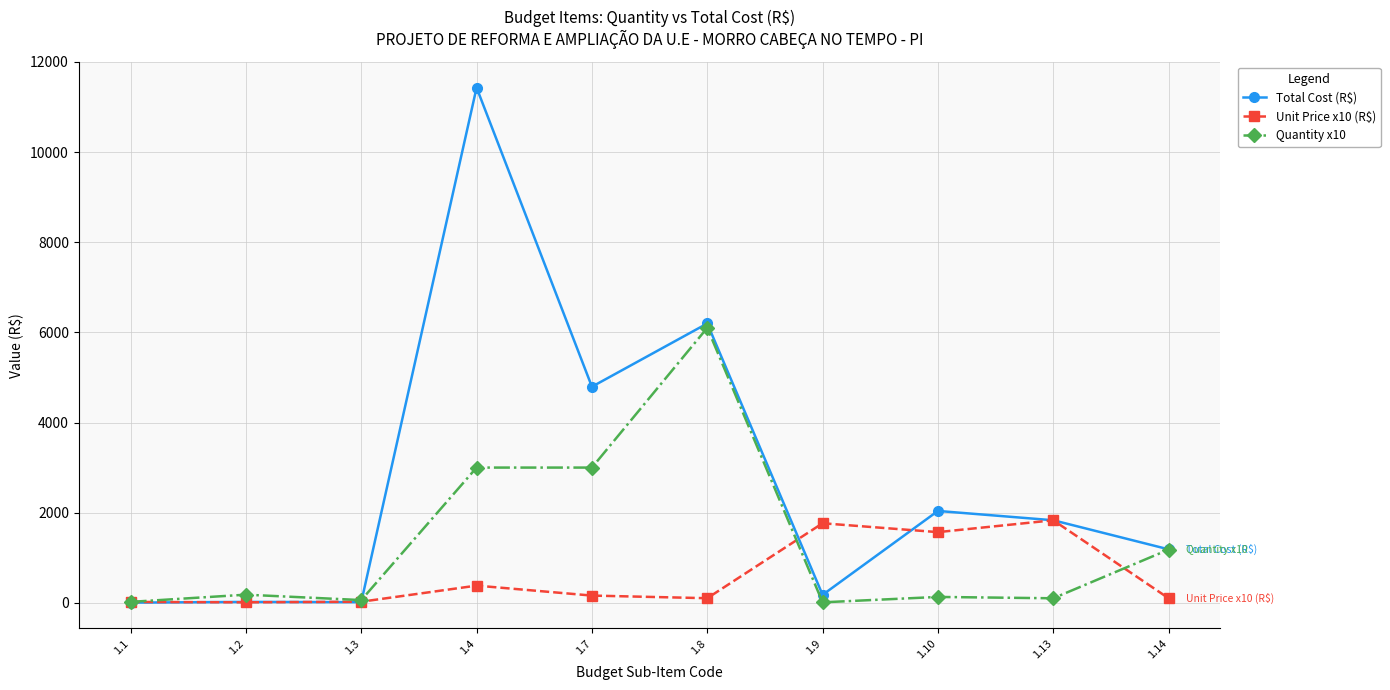

Which series ends up on top after the final intersection of Quantity x10 and Unit Price x10 (R$)?

Quantity x10